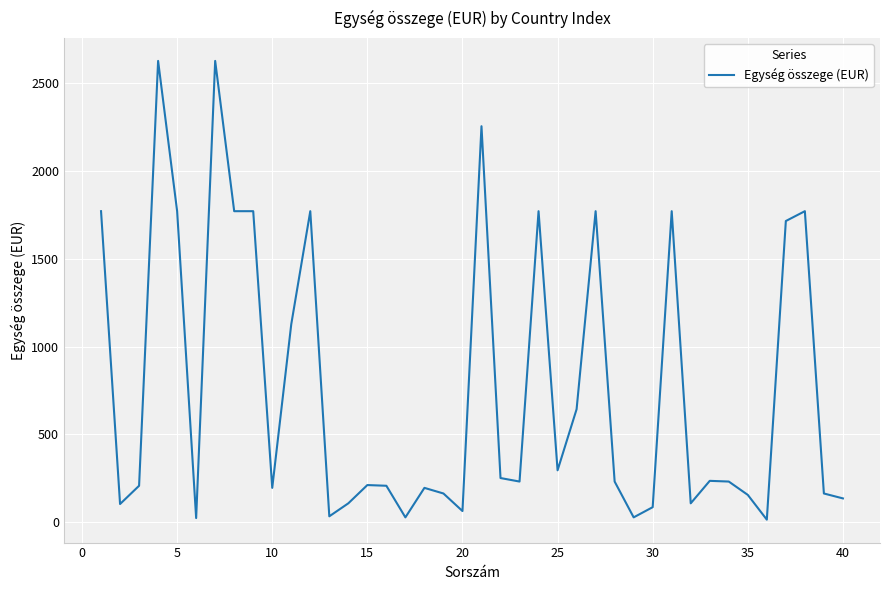

What is the difference between the maximum and minimum values?

2613